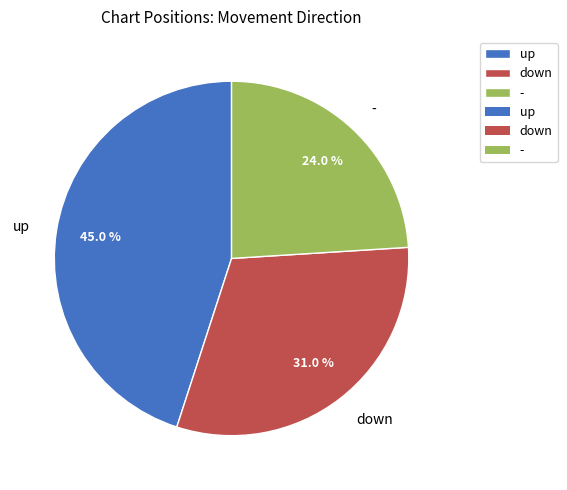

To the nearest percent, what is the average slice percentage?

33%